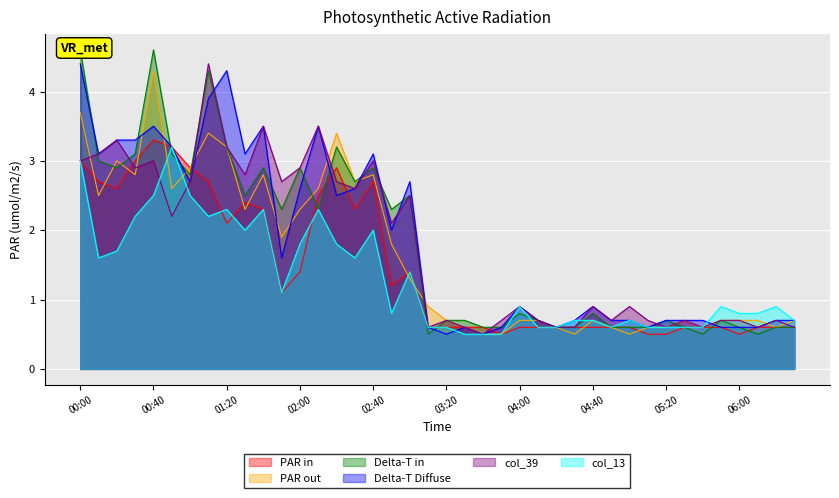

Rank the categories by col_28 value from highest to lowest.

00:40, 00:50, 00:00, 00:30, 01:00, 02:20, 00:10, 01:10, 02:40, 00:20, 02:10, 01:30, 01:40, 02:30, 01:20, 02:00, 03:00, 02:50, 01:50, 03:10, 03:20, 03:30, 03:40, 04:00, 04:10, 04:20, 04:30, 04:40, 04:50, 05:00, 05:30, 05:40, 05:50, 06:10, 06:20, 06:30, 03:50, 05:10, 05:20, 06:00